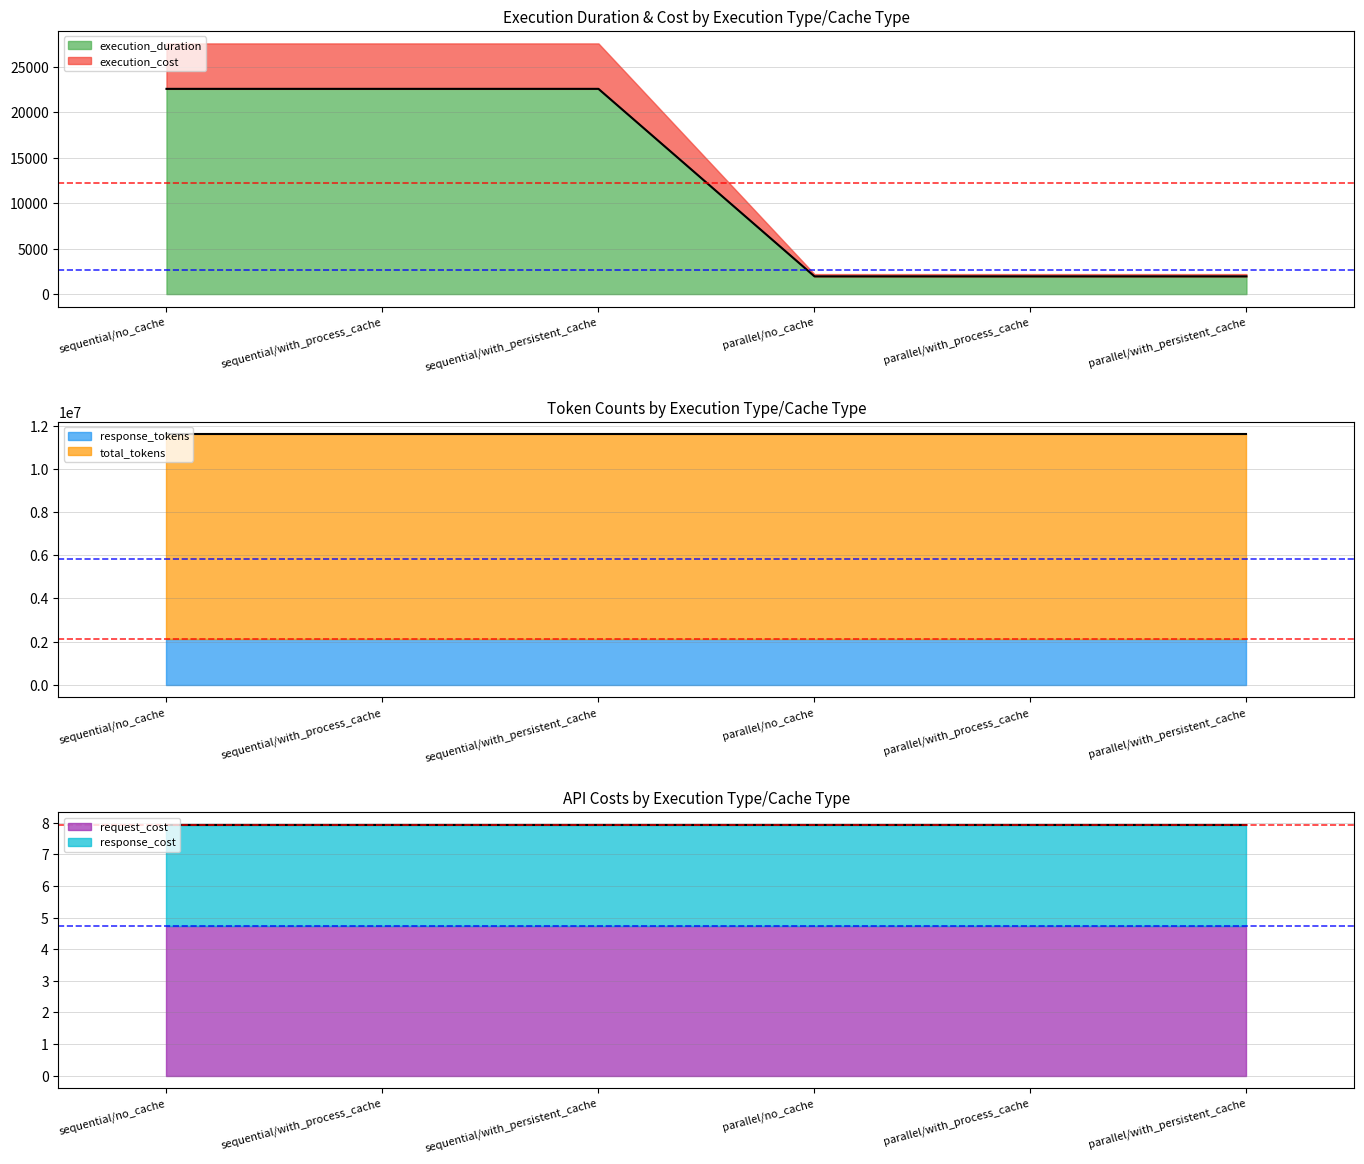

What is the value of the request_cost point at the 3rd from the left?

4.7